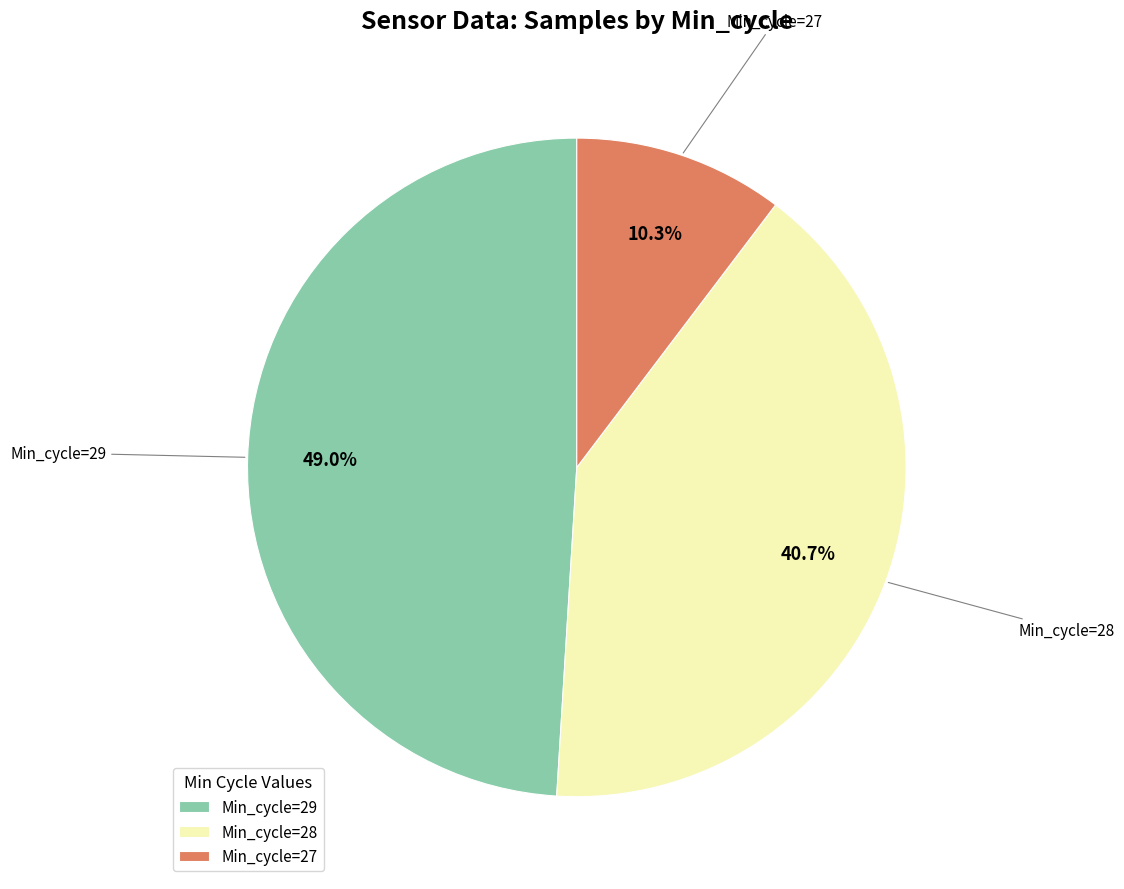

Which category has the smallest portion of the pie?

Min_cycle=27